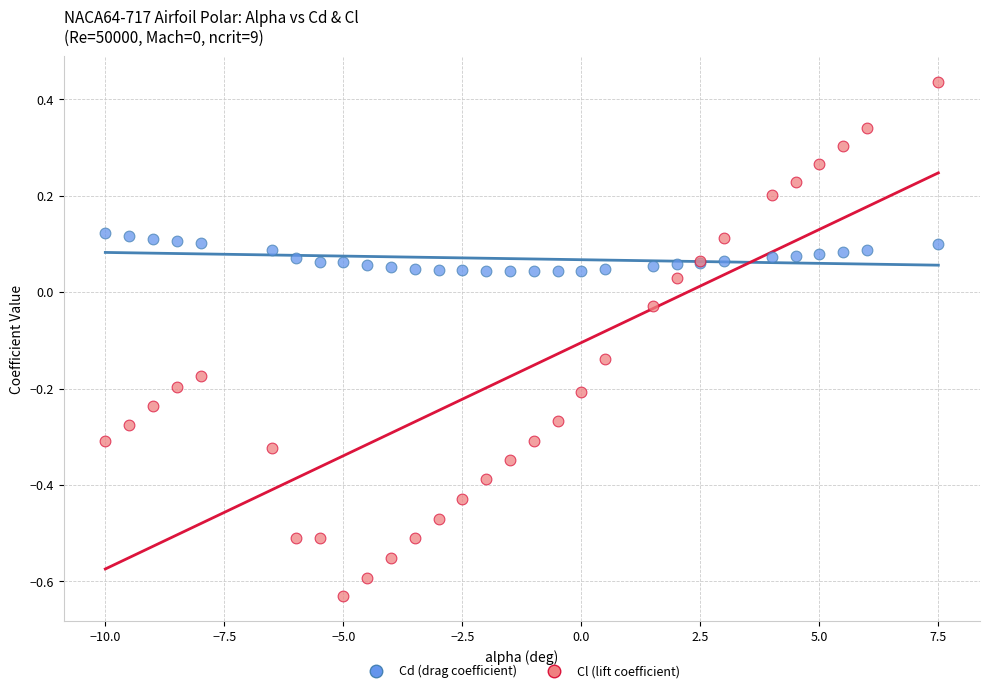

Which series contains the lowest Y value?

Cl (lift coefficient)